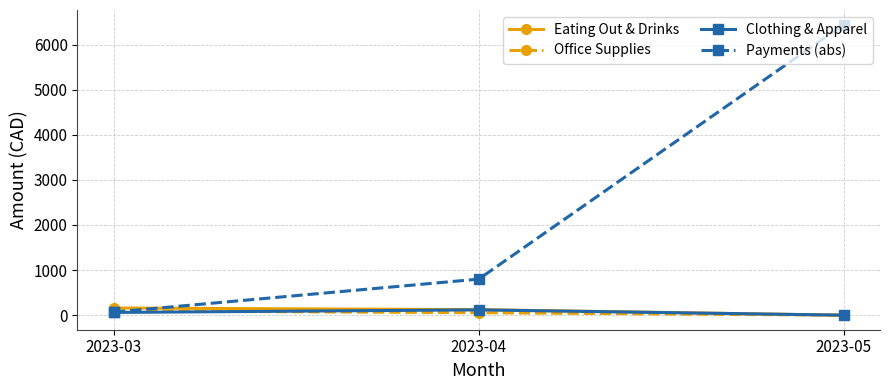

What is the total value across all series at 2023-03?

383.4